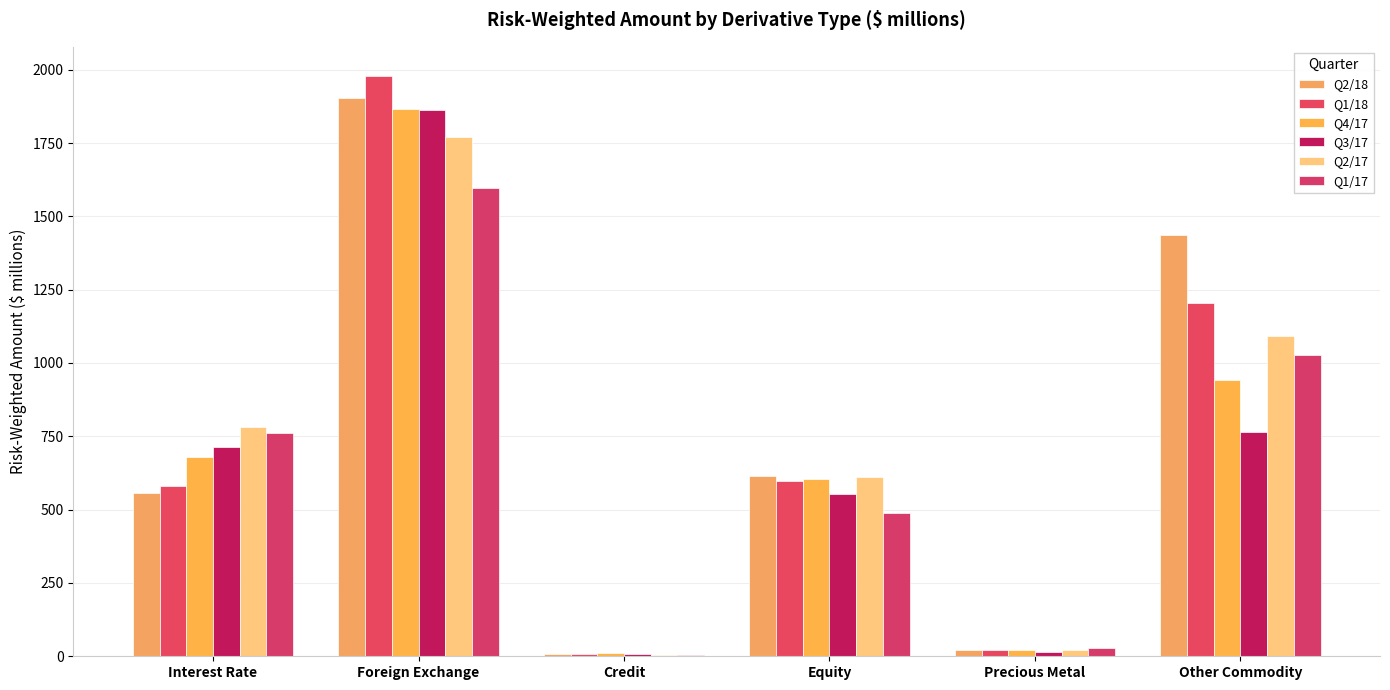

The Q2/17 series shows 235 at Other Commodity. True or false?

False